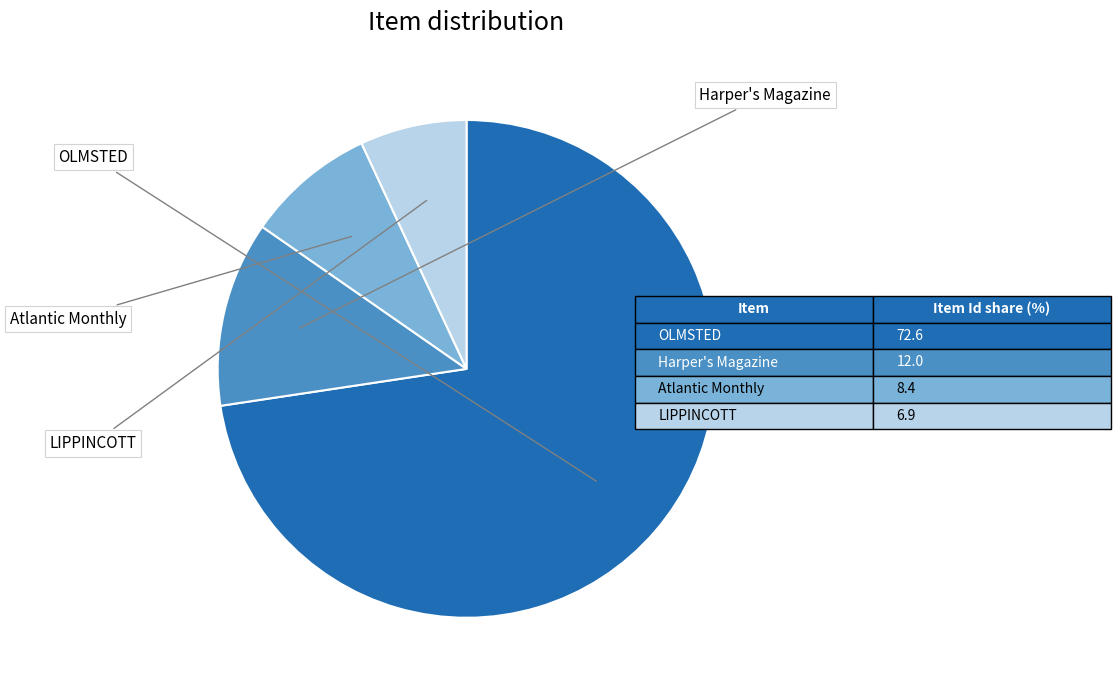

How many segments does this pie chart have?

4